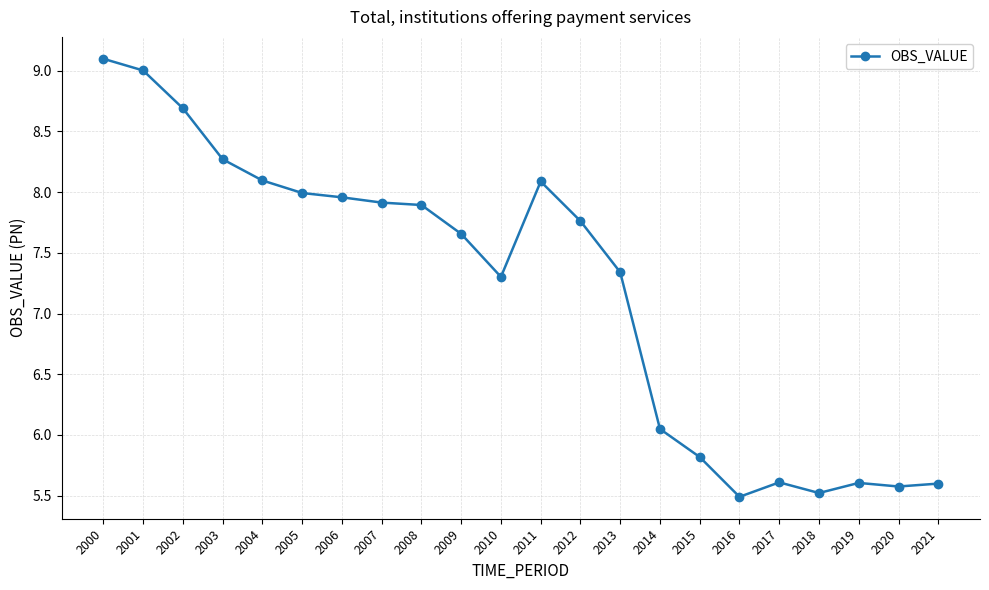

The value at 2006 is 13.9. True or false?

False